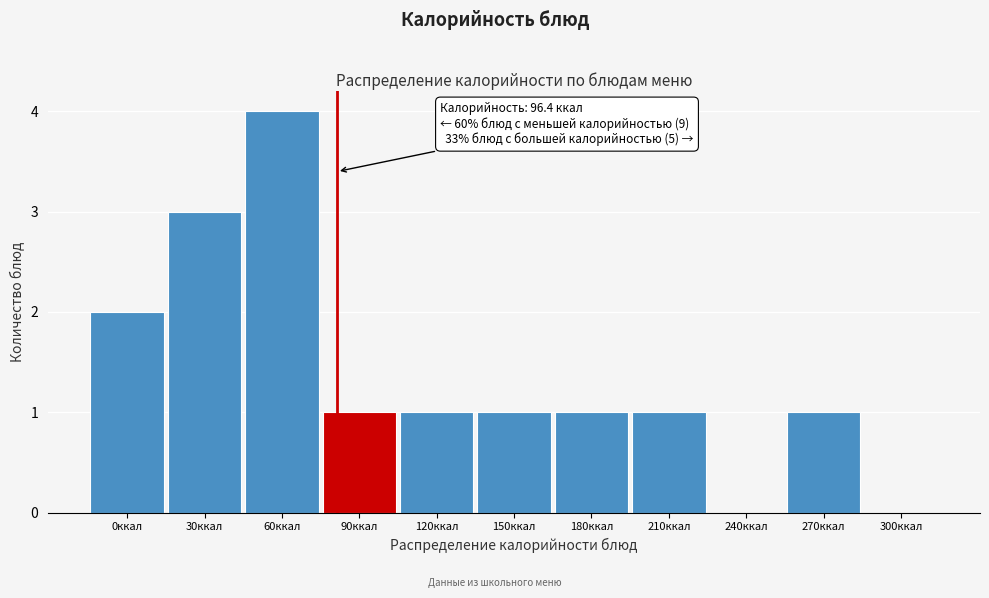

Reading left to right, transcribe all the data shown in this chart.

0ккал=2	30ккал=3	60ккал=4	90ккал=1	120ккал=1	150ккал=1	180ккал=1	210ккал=1	240ккал=0	270ккал=1	300ккал=0